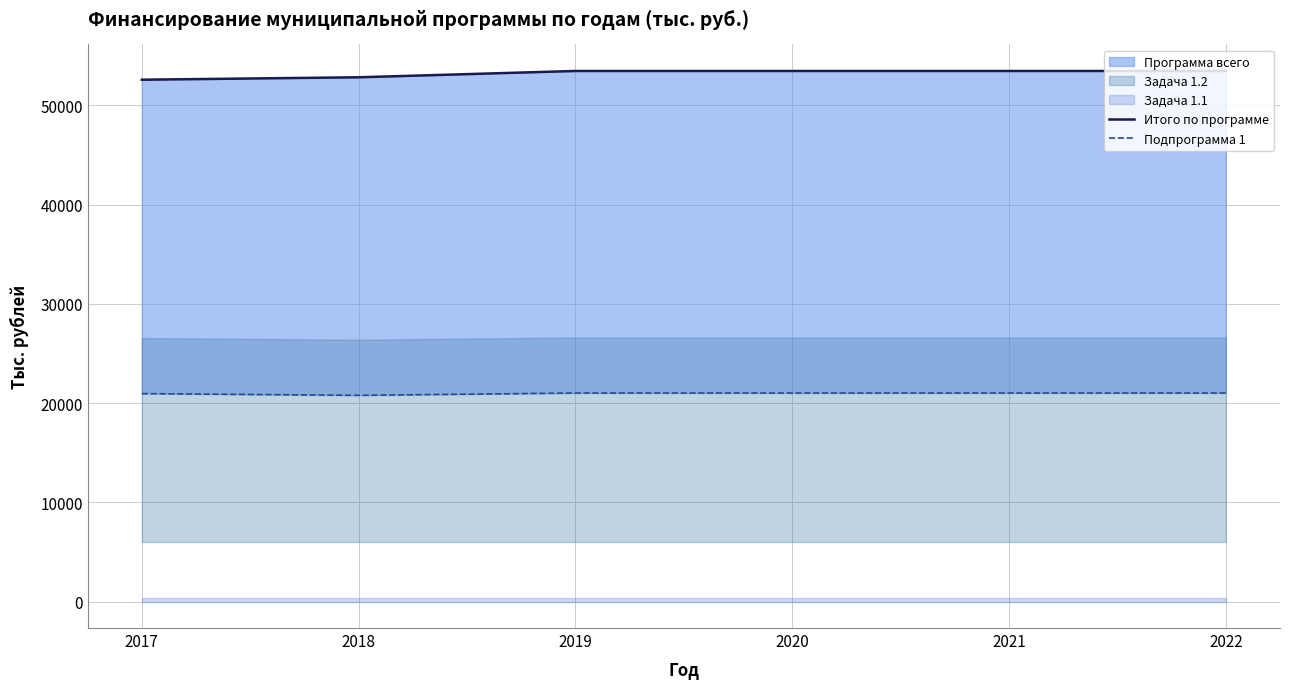

Is it true that Итого по программе equals 52827.0 at 2018?

True